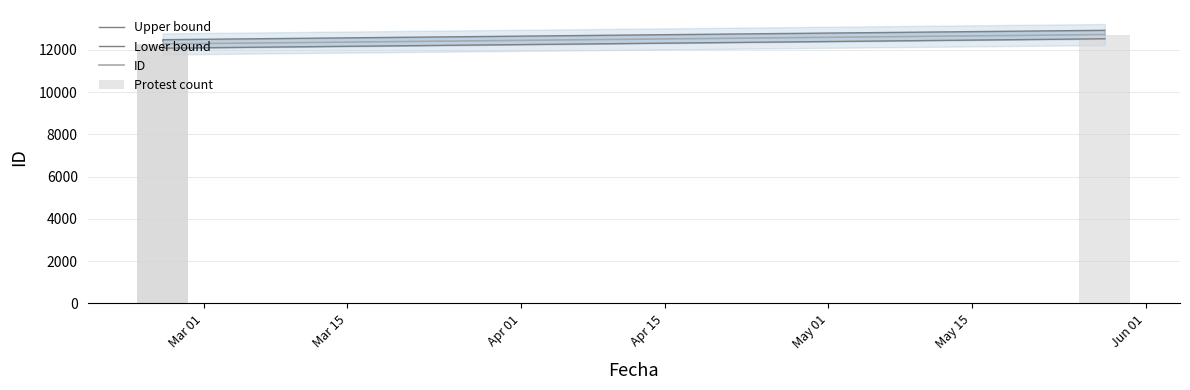

What is the value of the Upper bound bar at the 1st from the left?

12415